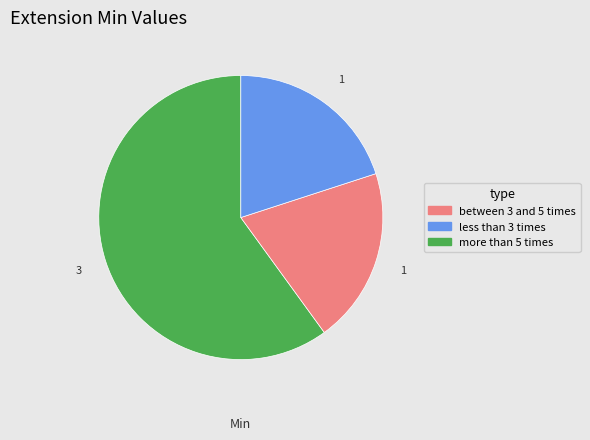

Does any single category account for the majority?

Yes